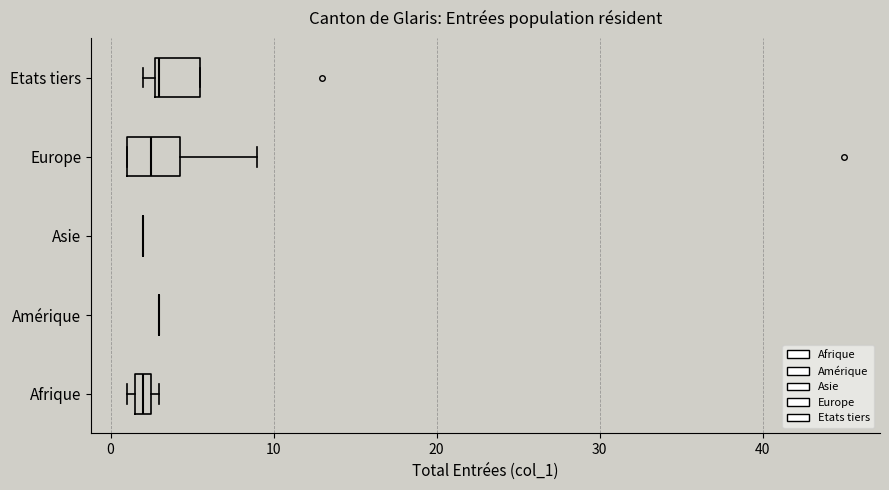

Where is the right edge of the box for Europe on the x-axis? The values are not printed on the chart, so give them approximately, as read against the axis.

4